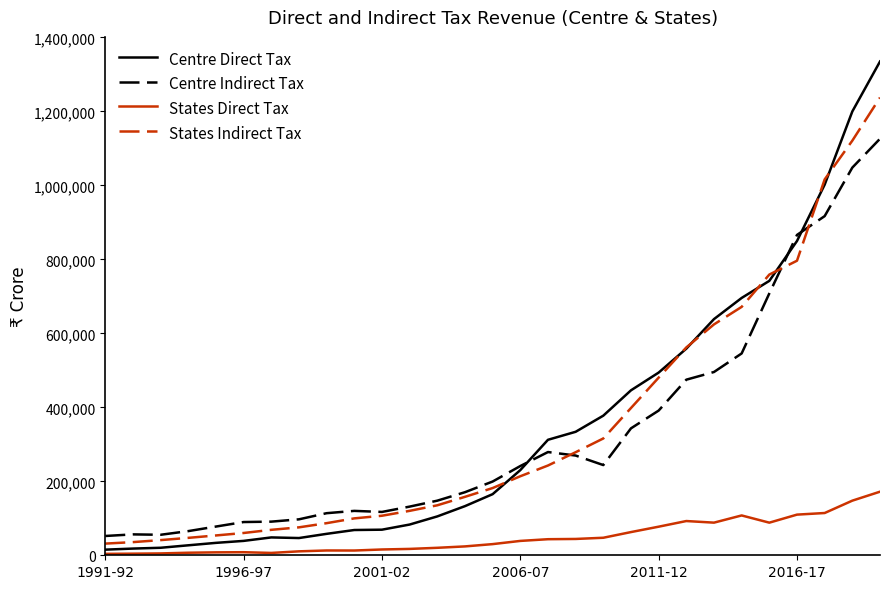

Which series has the widest spread of values?

Centre Direct Tax